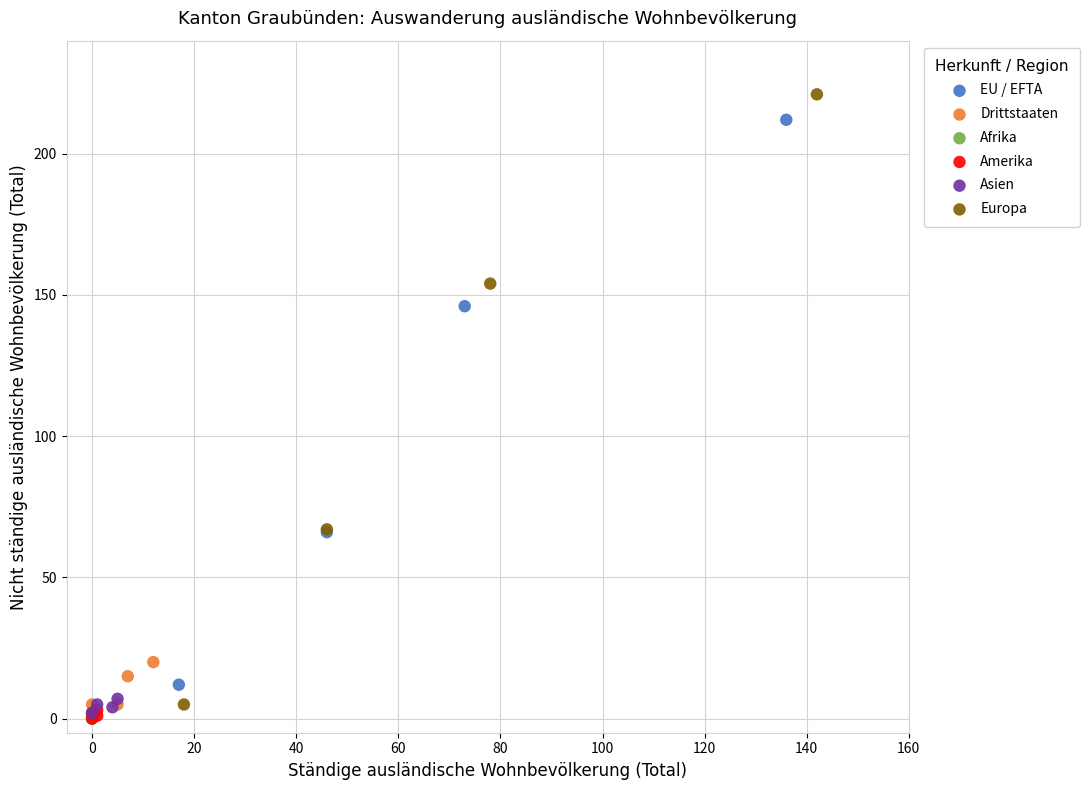

Which series has the largest Y range (max minus min)?

Europa